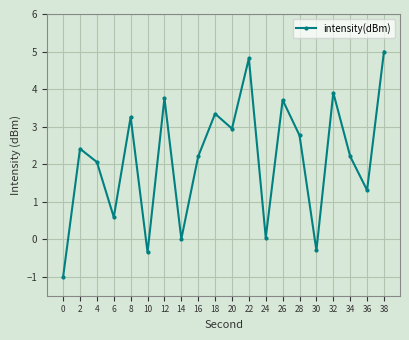

At which category does the chart reach its peak across all series?

38